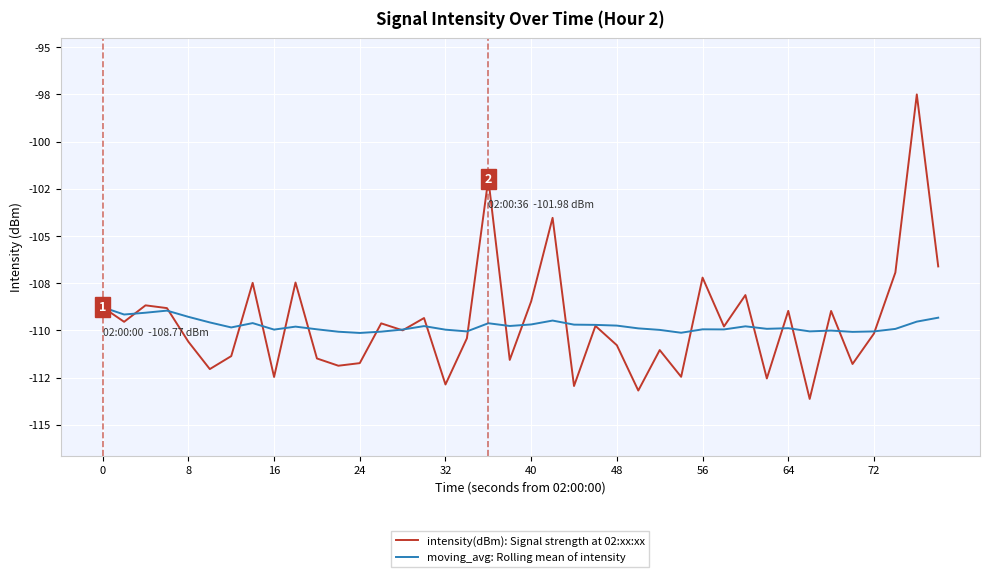

What is the sum of all intensity(dBm): Signal strength at 02:xx:xx values?

-4383.0